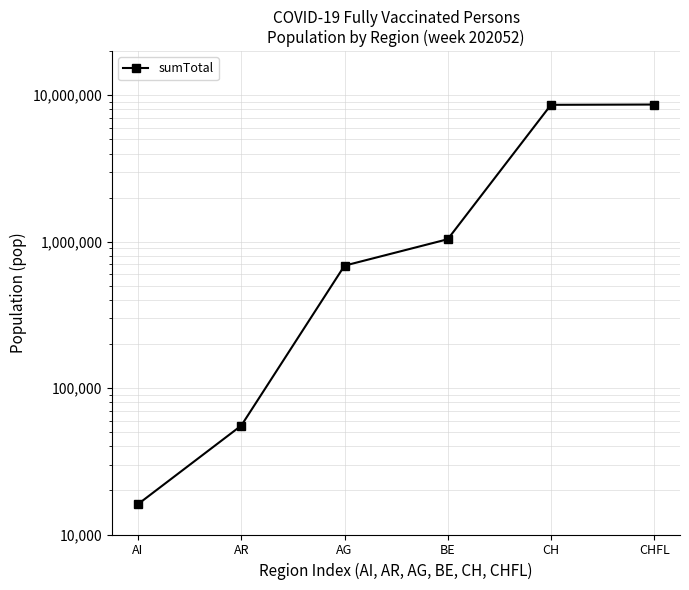

What is the maximum value shown in the chart?

8644780